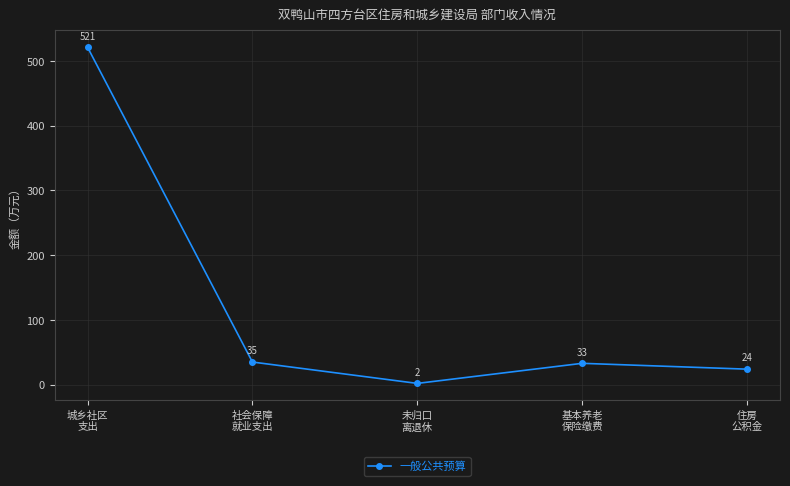

At which label is the value closest to 261?

社会保障
就业支出